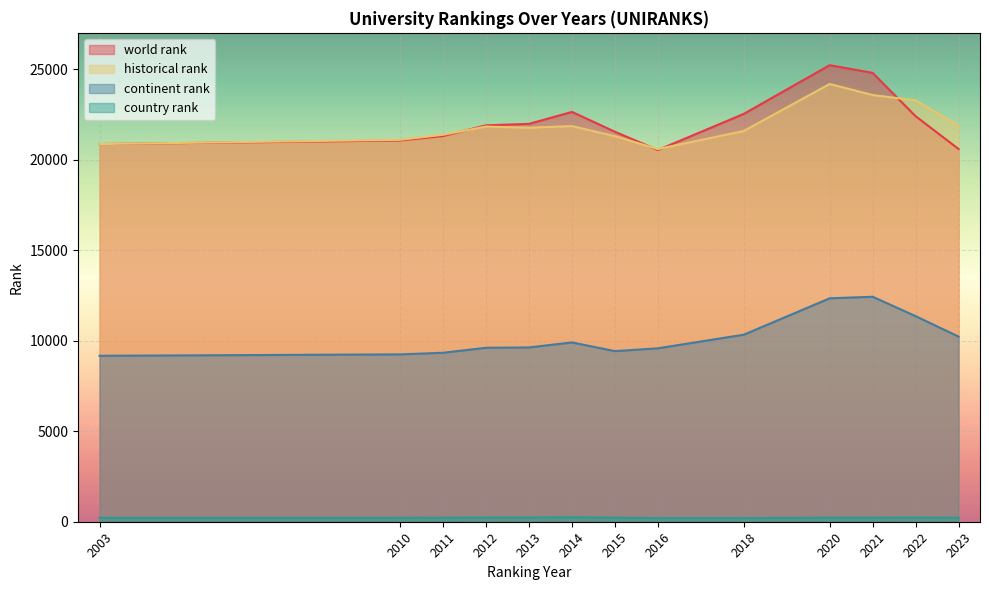

True or false: continent rank and world rank cross at least once.

False